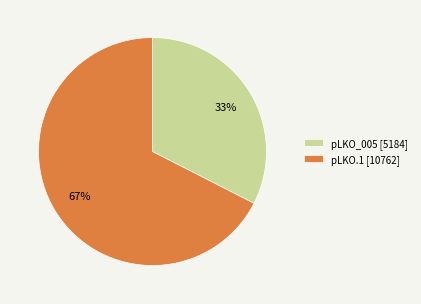

What is the ratio of the value at pLKO_005 [5184] to the value at pLKO.1 [10762]?

0.5